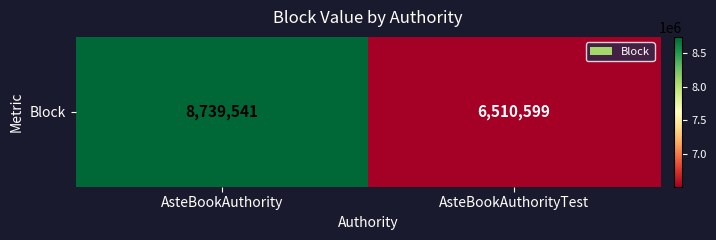

Reading left to right, transcribe all the data shown in this chart.

8739541	6510599